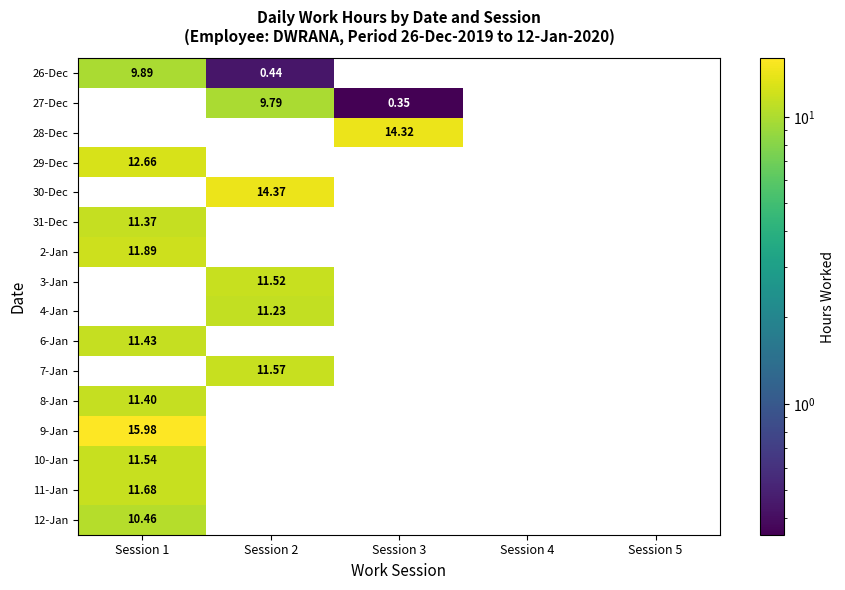

How many data points in 7-Jan are above 0?

1